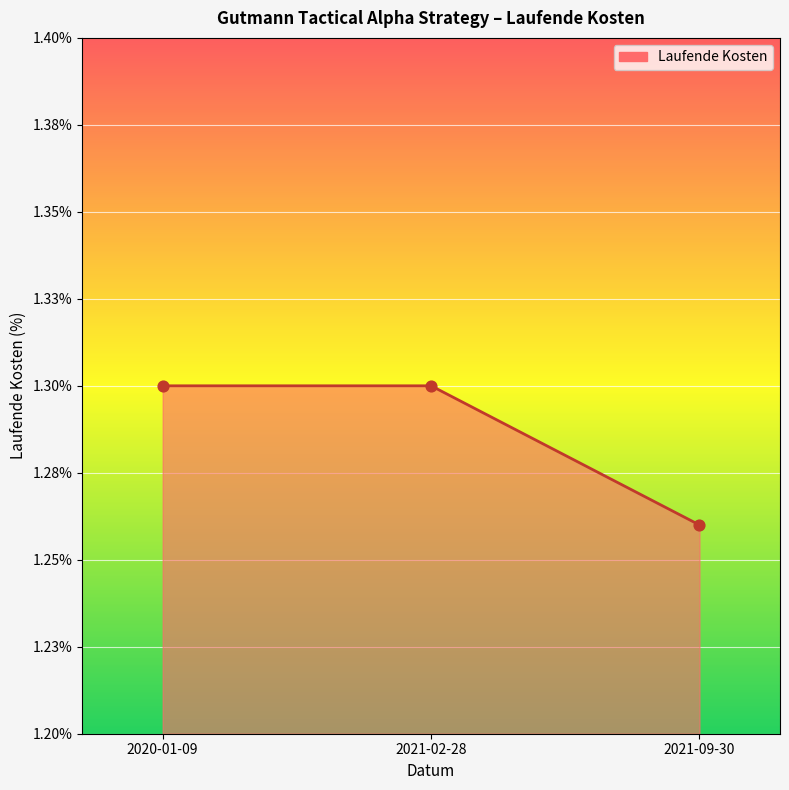

Between 2021-02-28 and 2021-09-30, which is larger?

2021-02-28